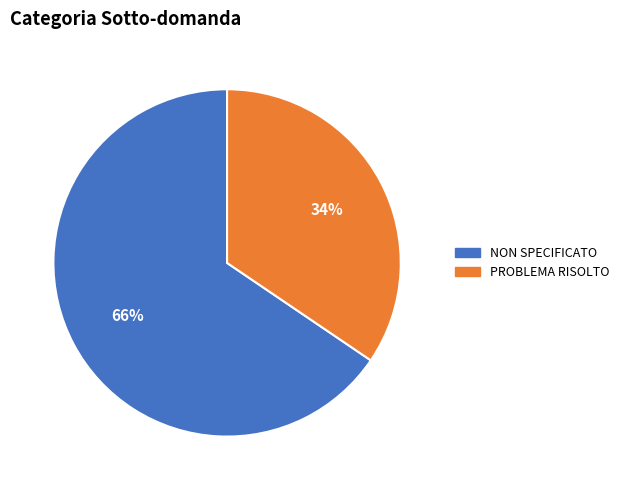

Does PROBLEMA RISOLTO account for over 50% of the chart?

No